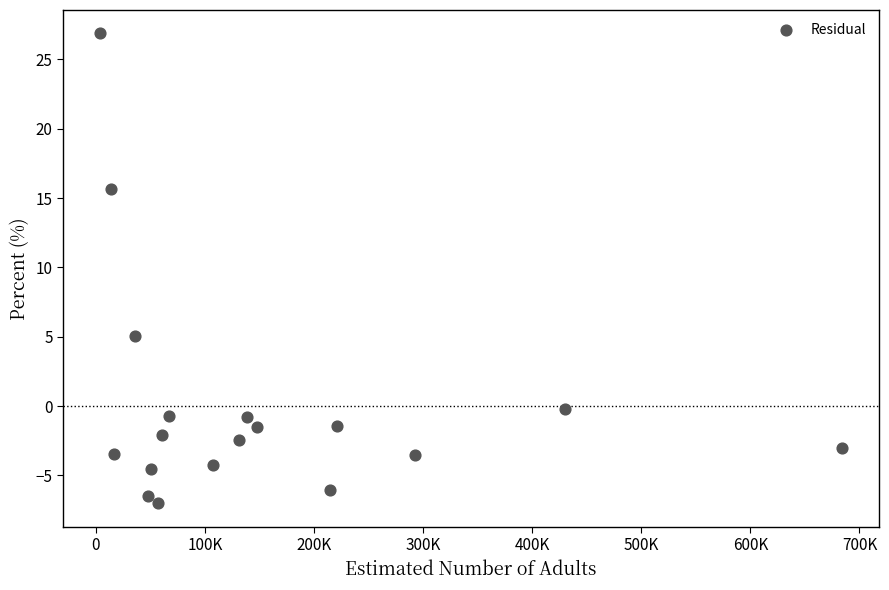

What Y value in the scatter plot is closest to 9?

5.1